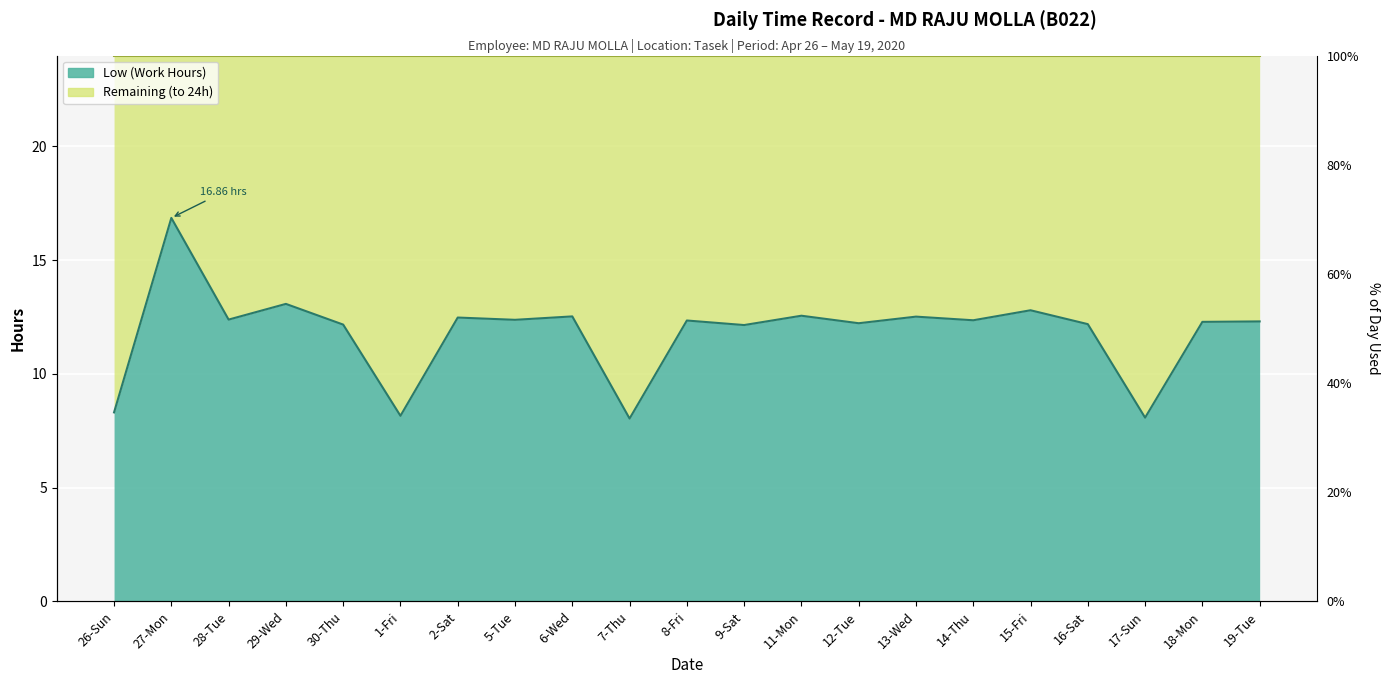

Where does the data first go above 12?

27-Mon